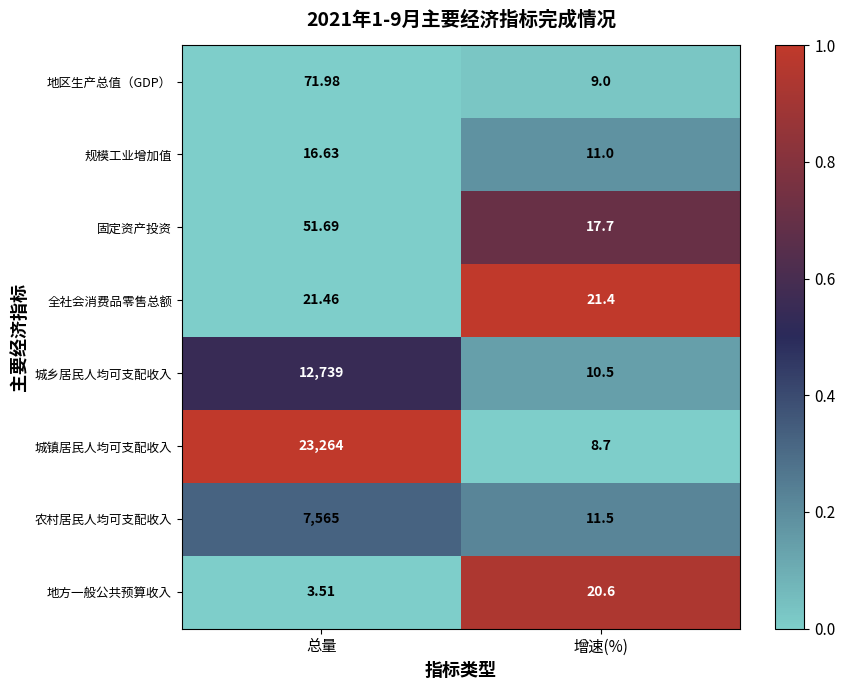

Between 总量 and 增速(%), which series saw the biggest shift?

城镇居民人均可支配收入